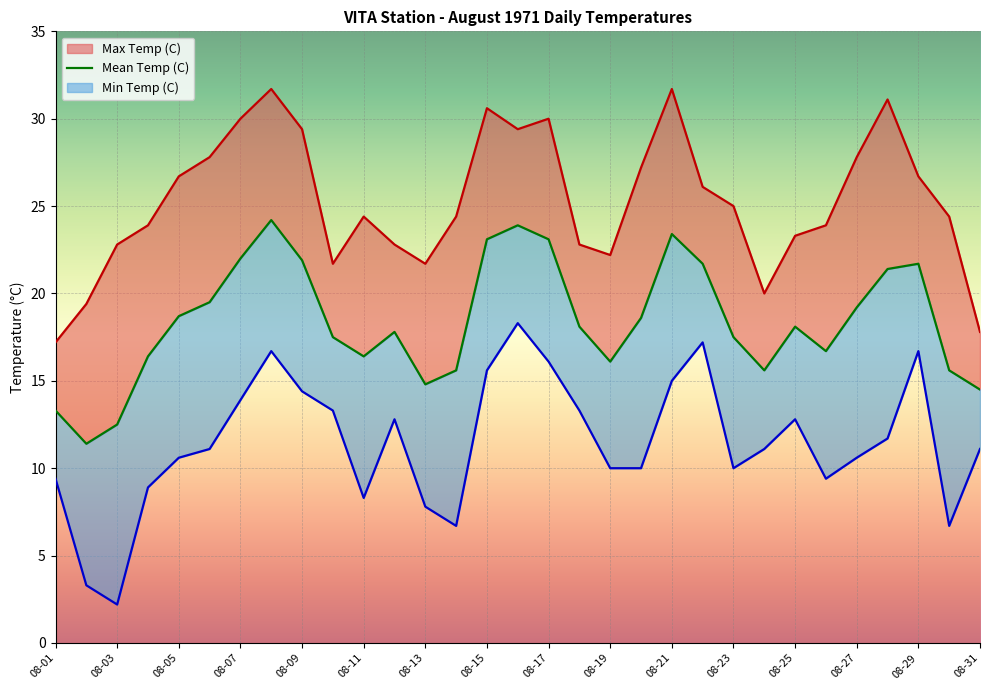

List the series in order of their overall mean, lowest first.

Min Temp (C), Mean Temp (C), Max Temp (C)